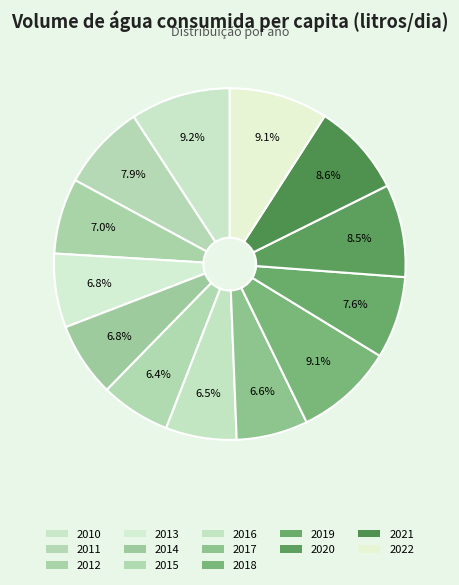

Rank the categories by value from lowest to highest.

2015, 2016, 2017, 2013, 2014, 2012, 2019, 2011, 2020, 2021, 2018, 2022, 2010